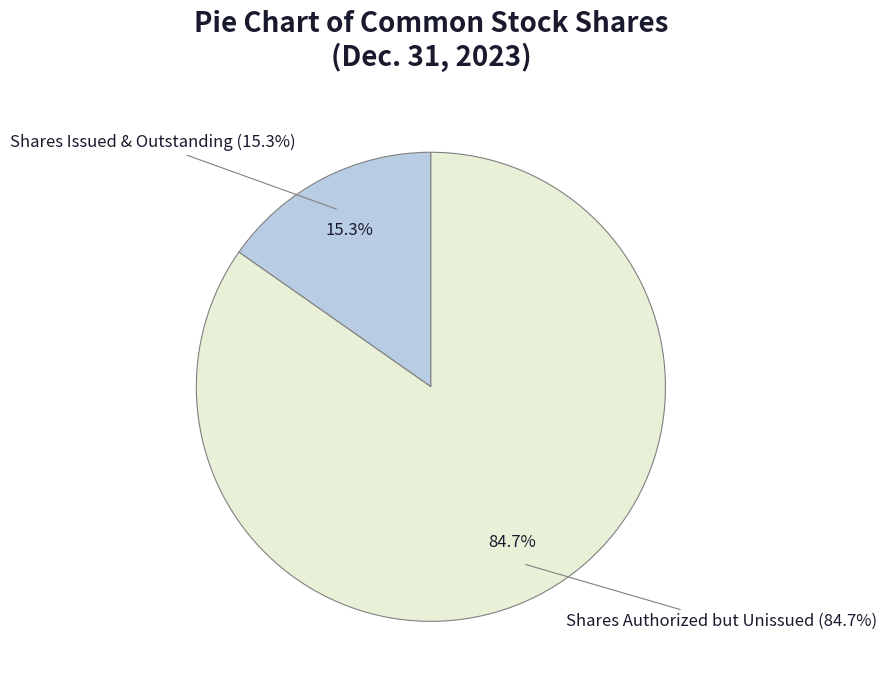

Is Common stock, shares issued the majority of the pie?

No